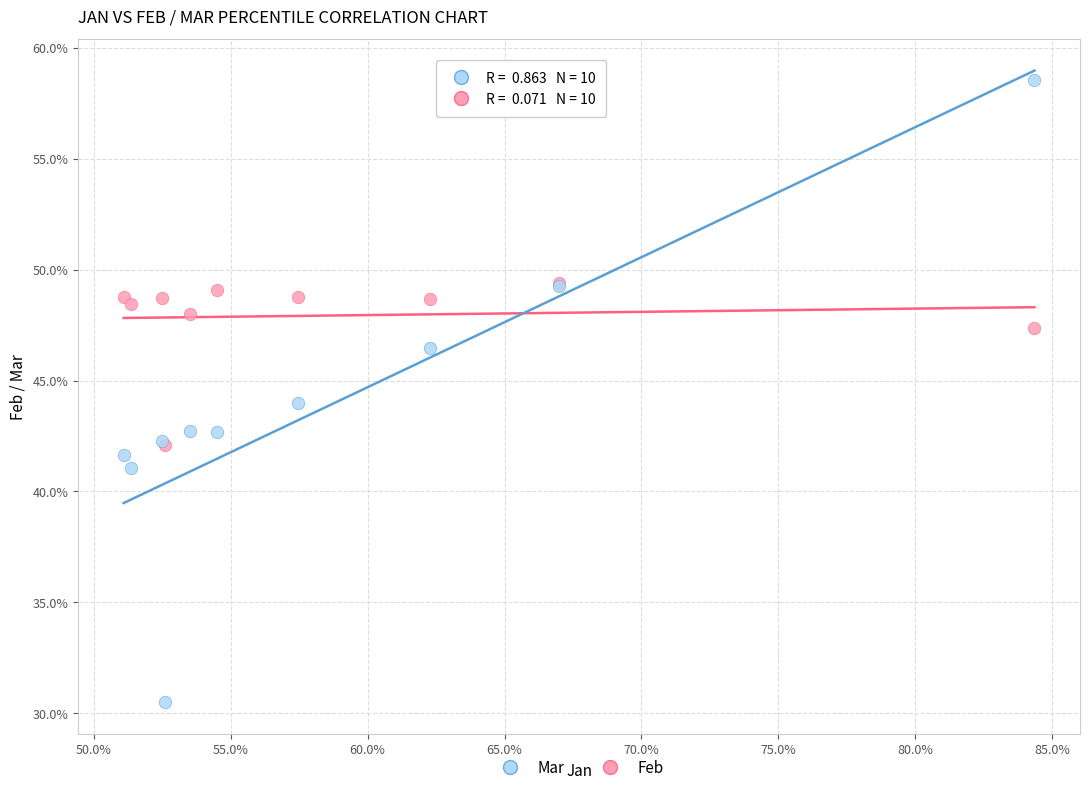

Which series has the largest Y range (max minus min)?

Mar